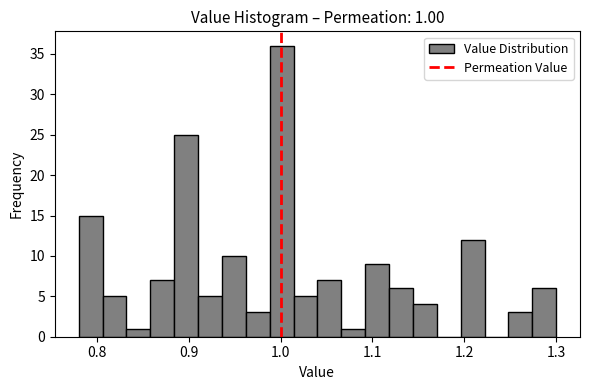

Around what value on the x-axis is the tallest bar? Give the approximate position of its centre, as read against the axis.

1.00